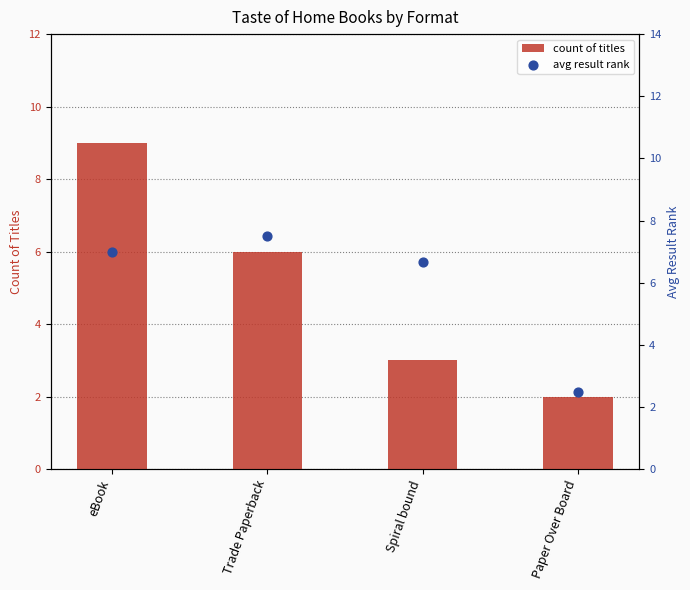

At how many categories does at least one series exceed 4?

3